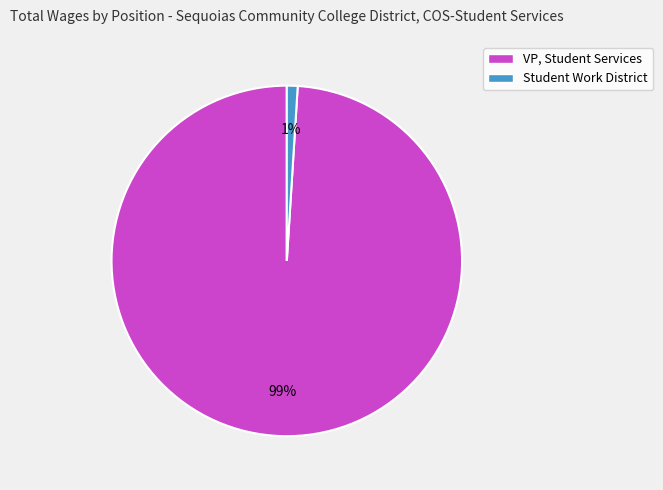

To the nearest percent, what percentage of the pie is VP, Student Services?

99%